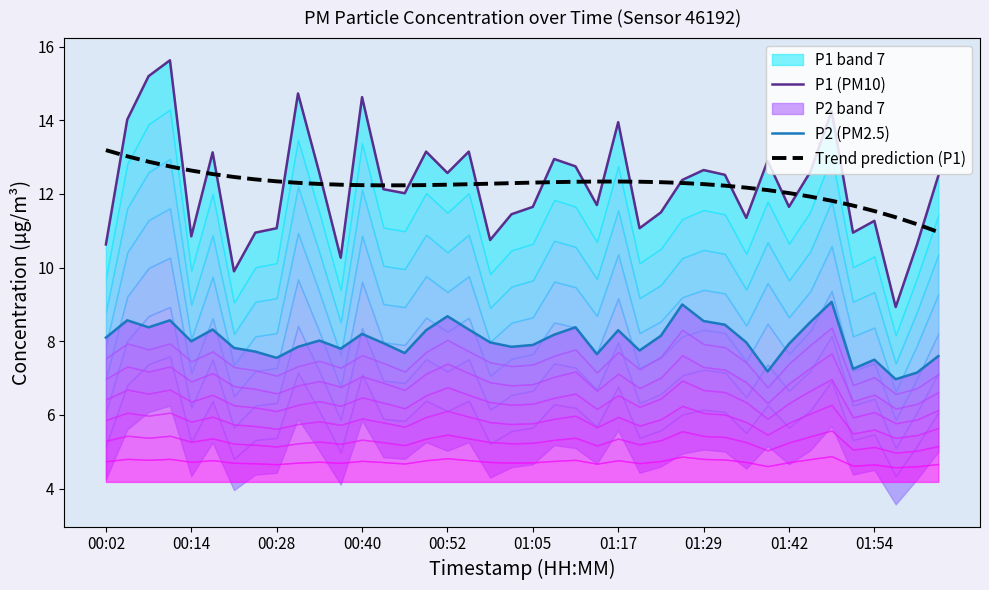

What is the maximum value shown in the chart?

15.6